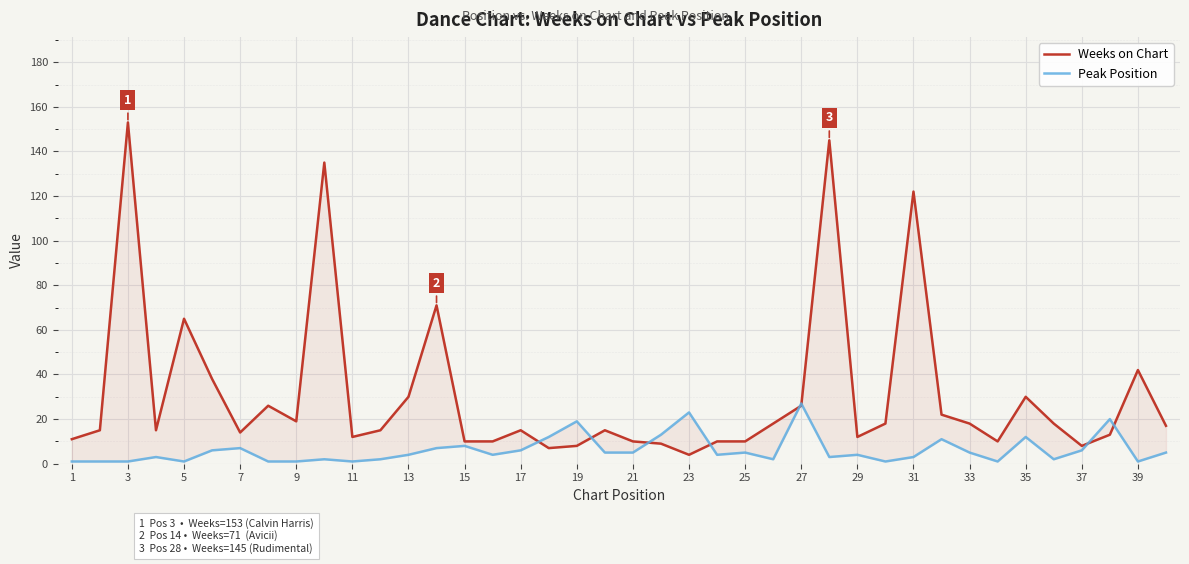

After their last crossing, which series has the higher values: Peak Position or Weeks on Chart?

Weeks on Chart